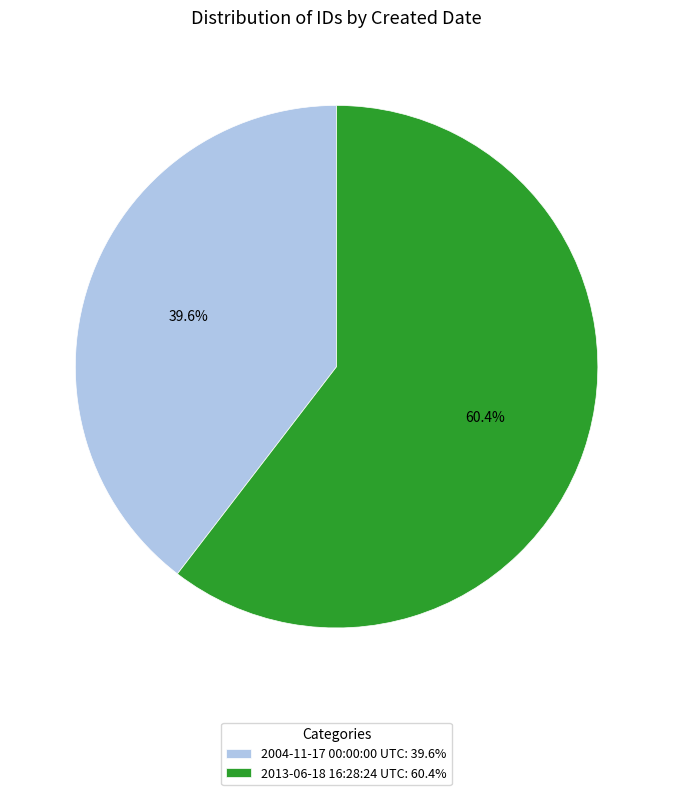

Is it true that 2004-11-17 00:00:00 UTC is 53% of the pie?

False